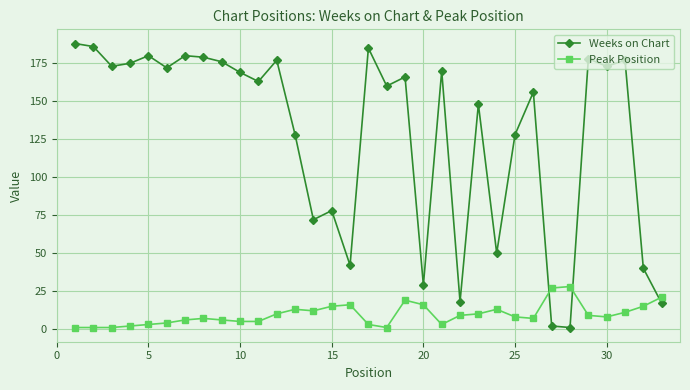

What is the maximum value for Peak Position?

28